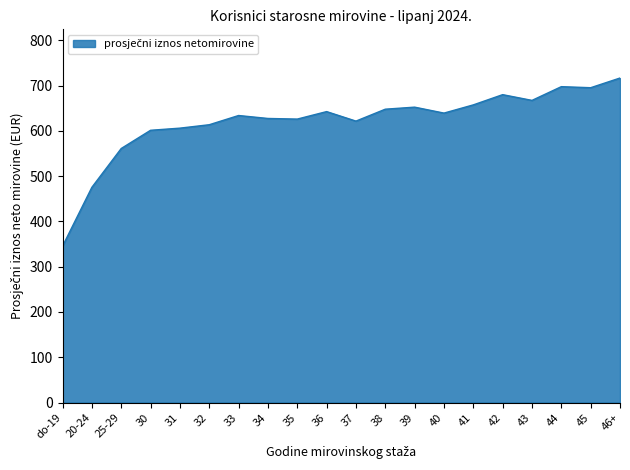

How many lines are shown in the chart?

1